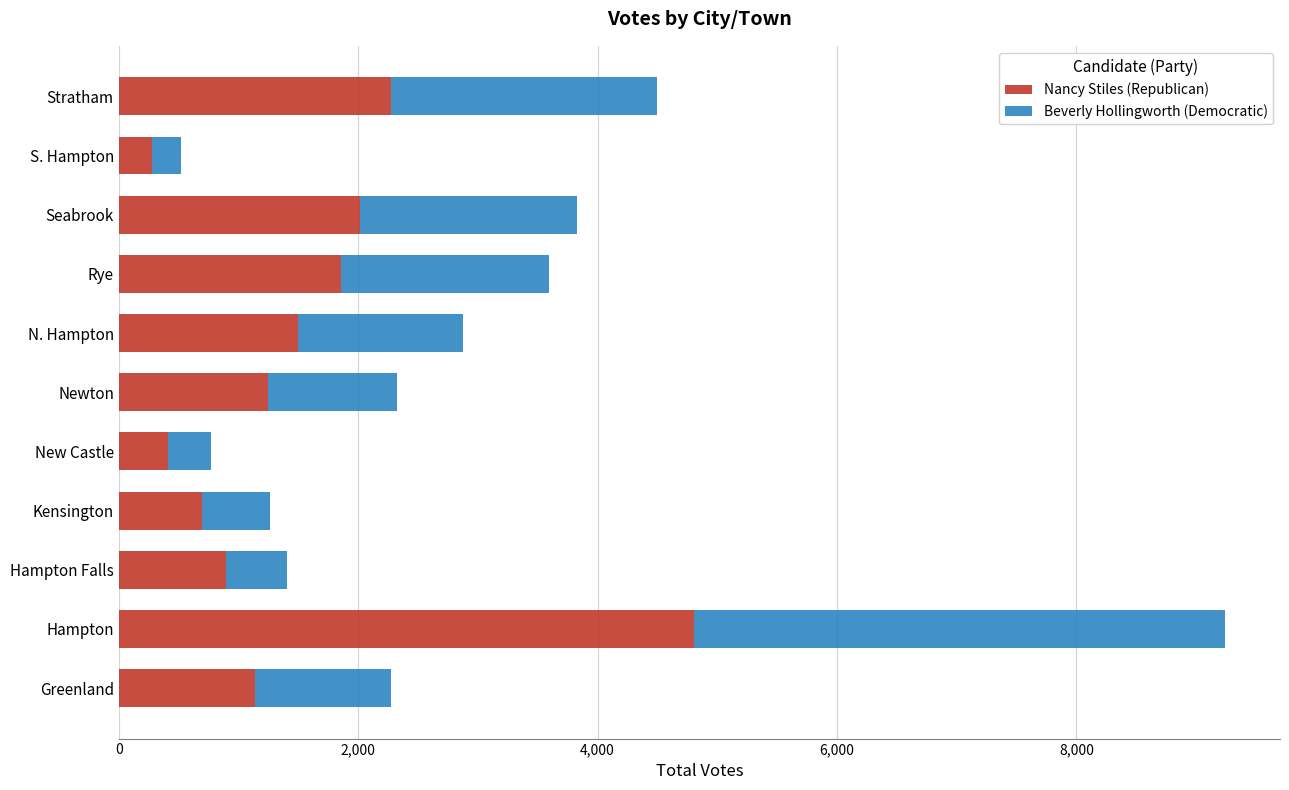

Which category has the highest value in the Nancy Stiles (Republican) series?

Hampton